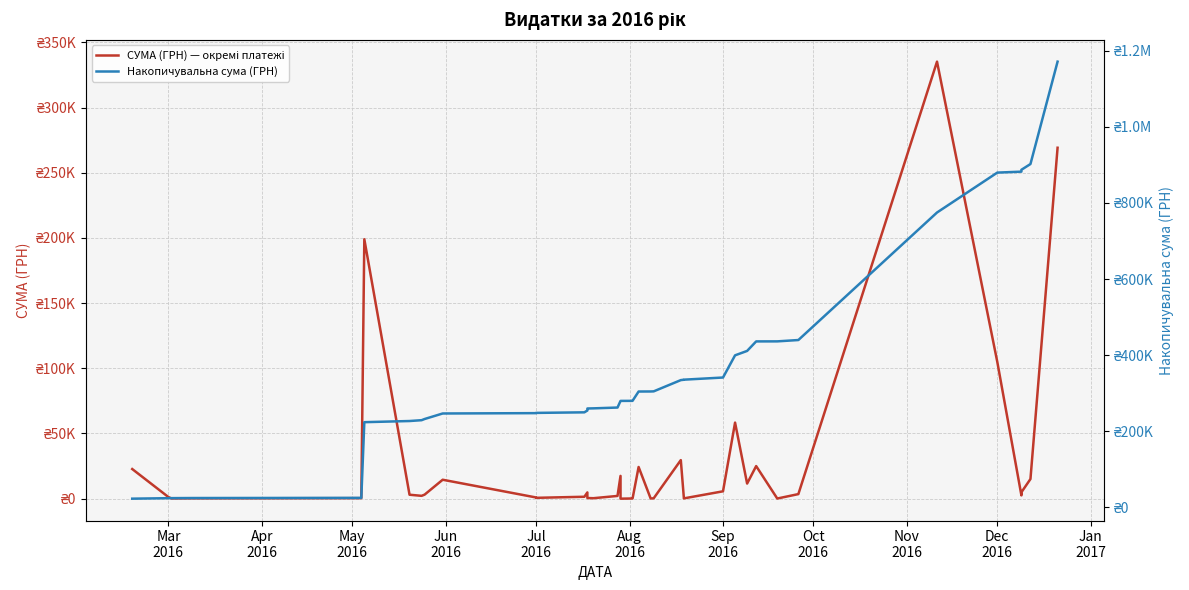

True or false: Накопичувальна сума (ГРН) has a value of 110797.4 at Dec
2016.

False